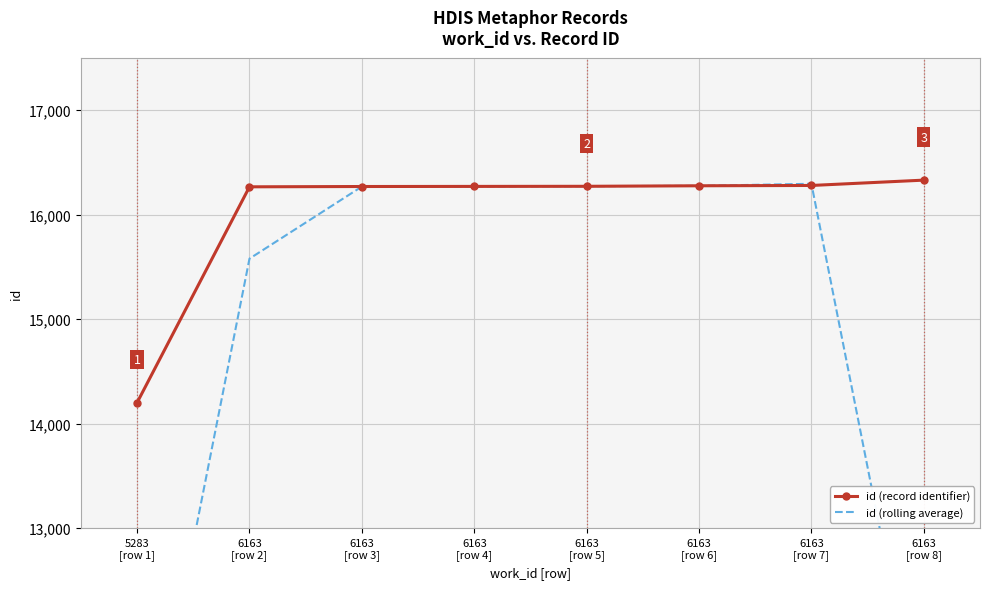

What is the label of the 6th point from the left?

6163
[row 6]